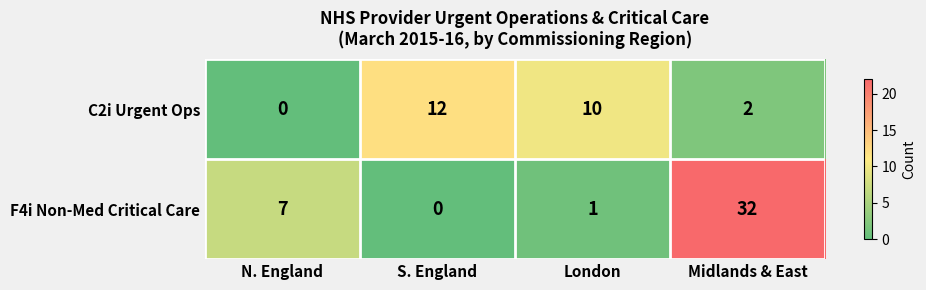

The C2i Urgent Ops series shows 12 at S. England. True or false?

True